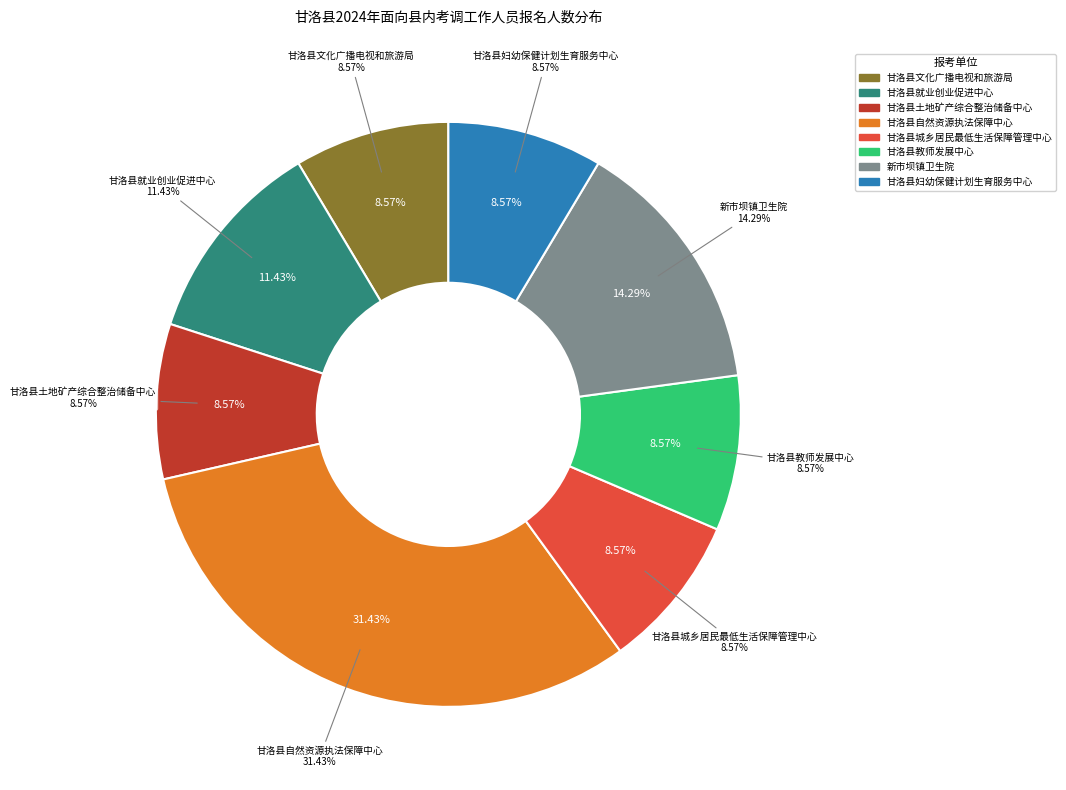

To the nearest percent, what portion does 甘洛县土地矿产综合整治储备中心 represent?

9%